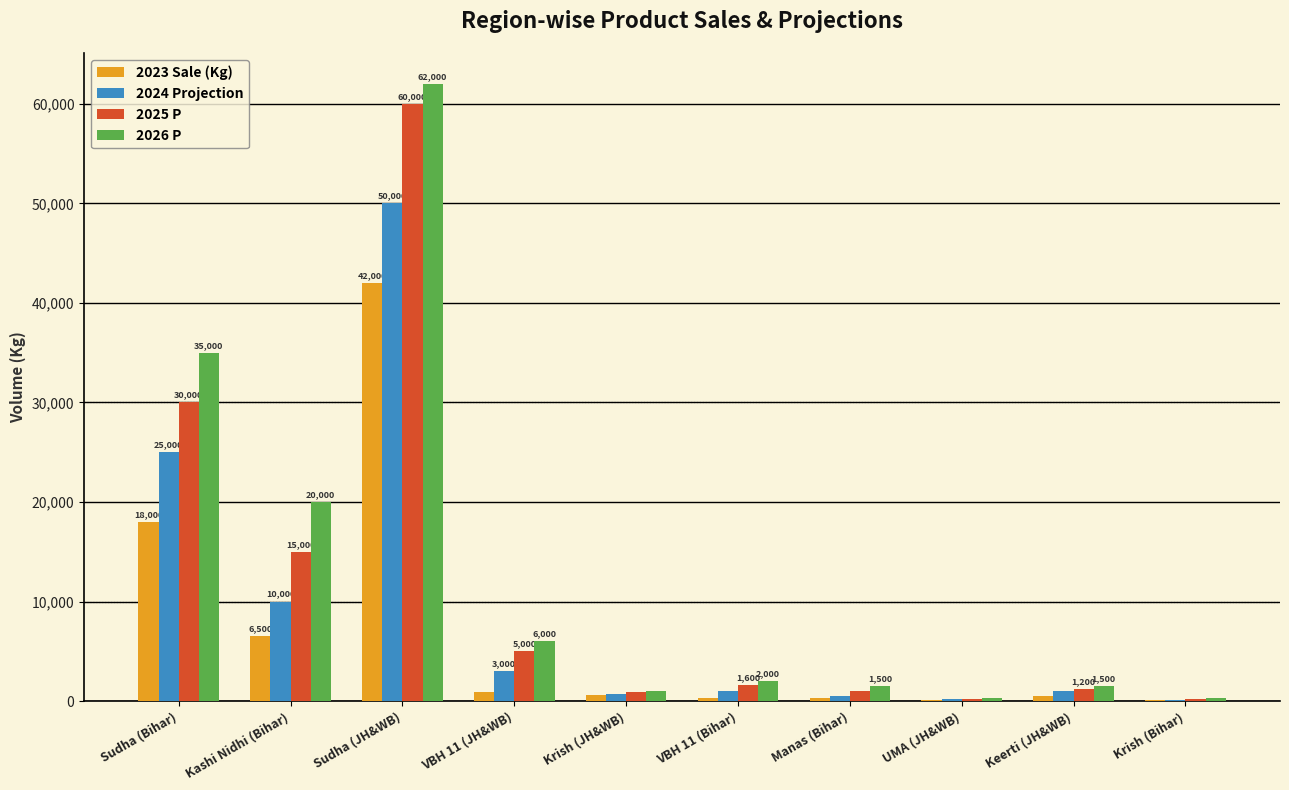

Where does the 2025 P series first go above 1600?

Sudha (Bihar)